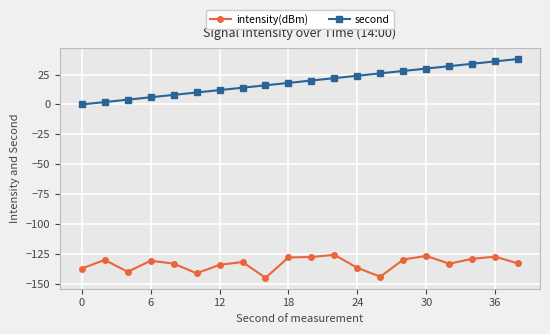

What is the difference between the maximum and minimum values in the second series?

38.0